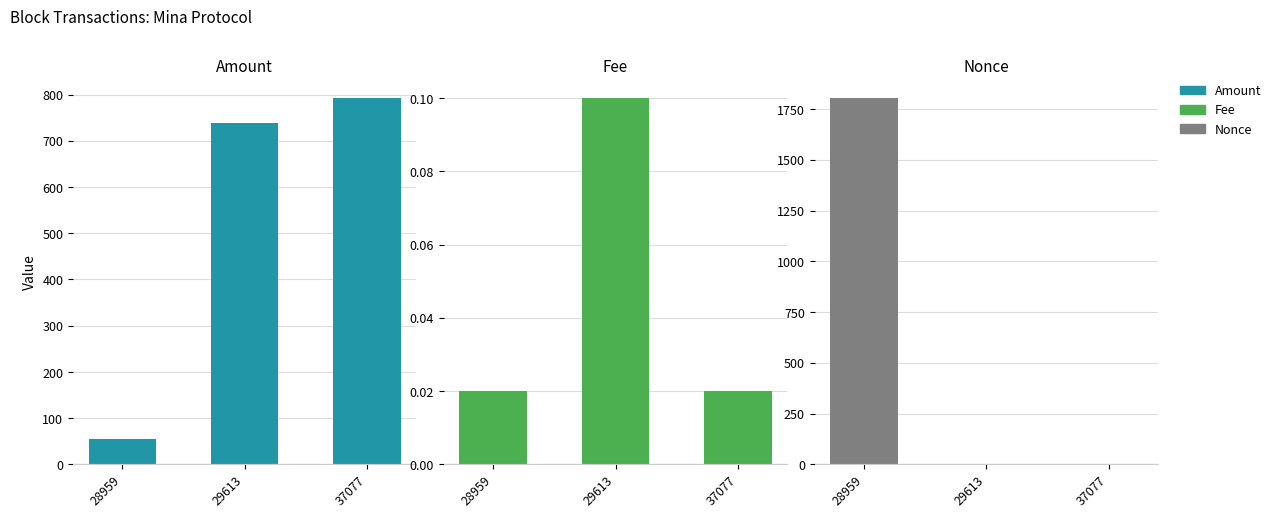

At which category does the chart reach its minimum across all series?

29613